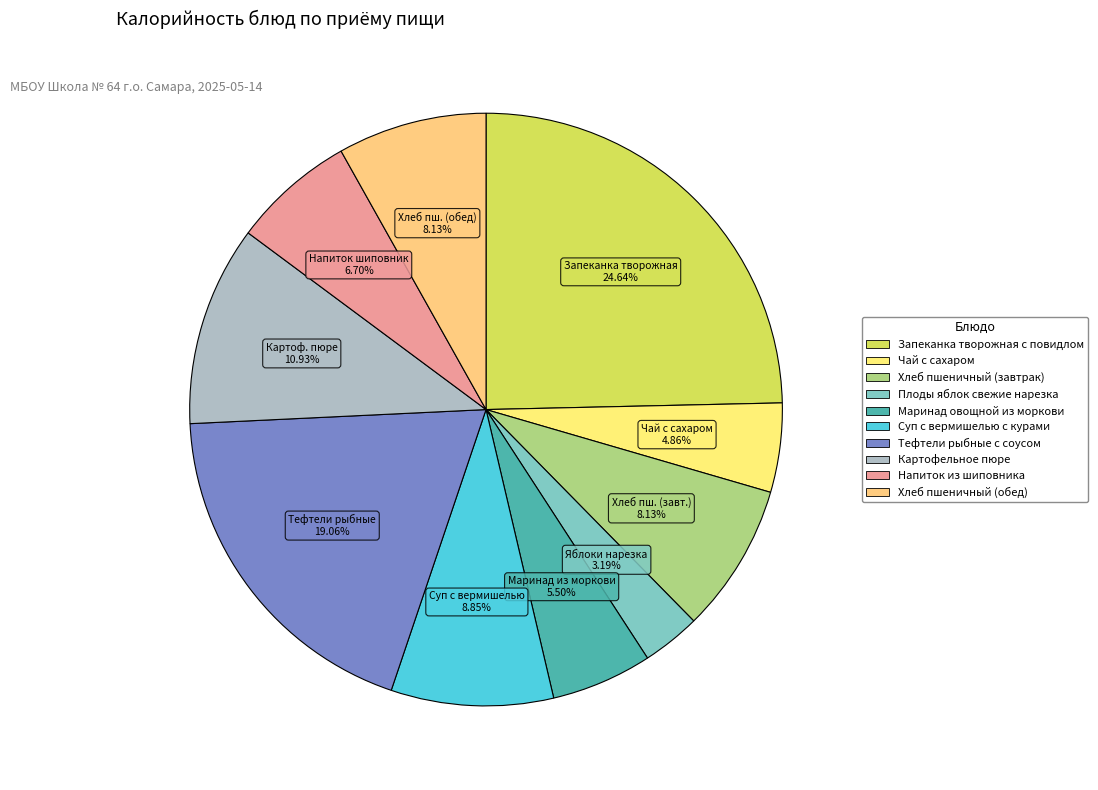

Does Запеканка творожная с повидлом represent more than half of the total?

No